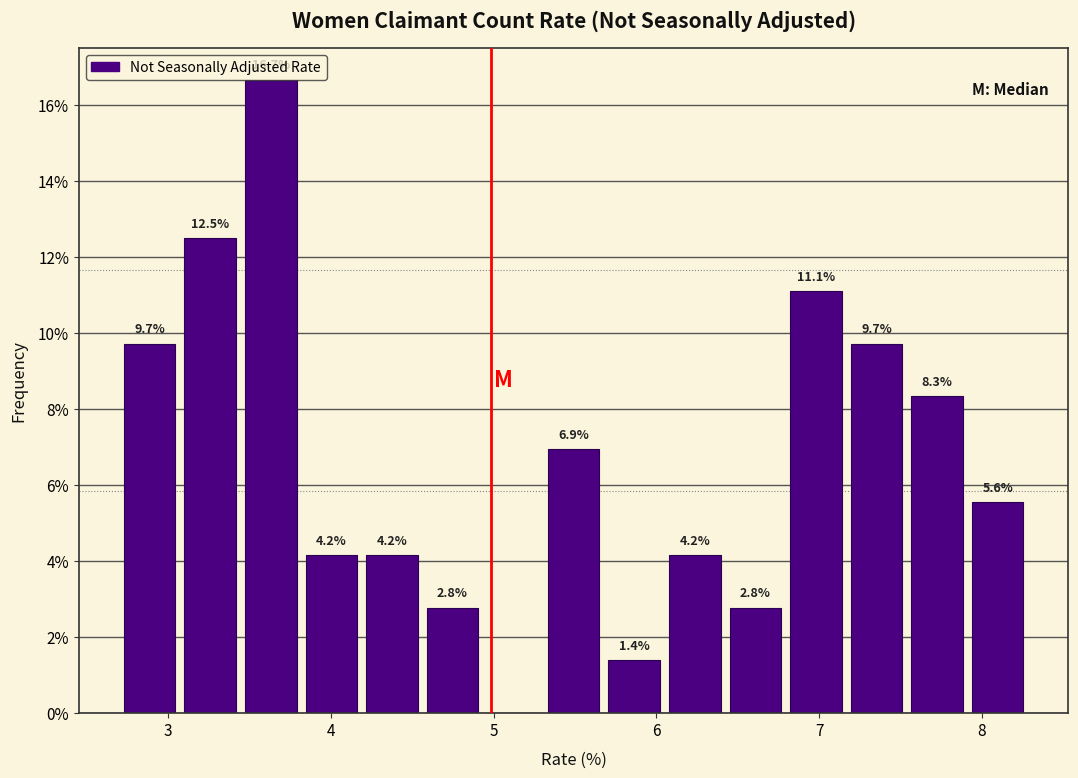

Around what value on the x-axis is the tallest bar? Give the approximate position of its centre, as read against the axis.

3.6